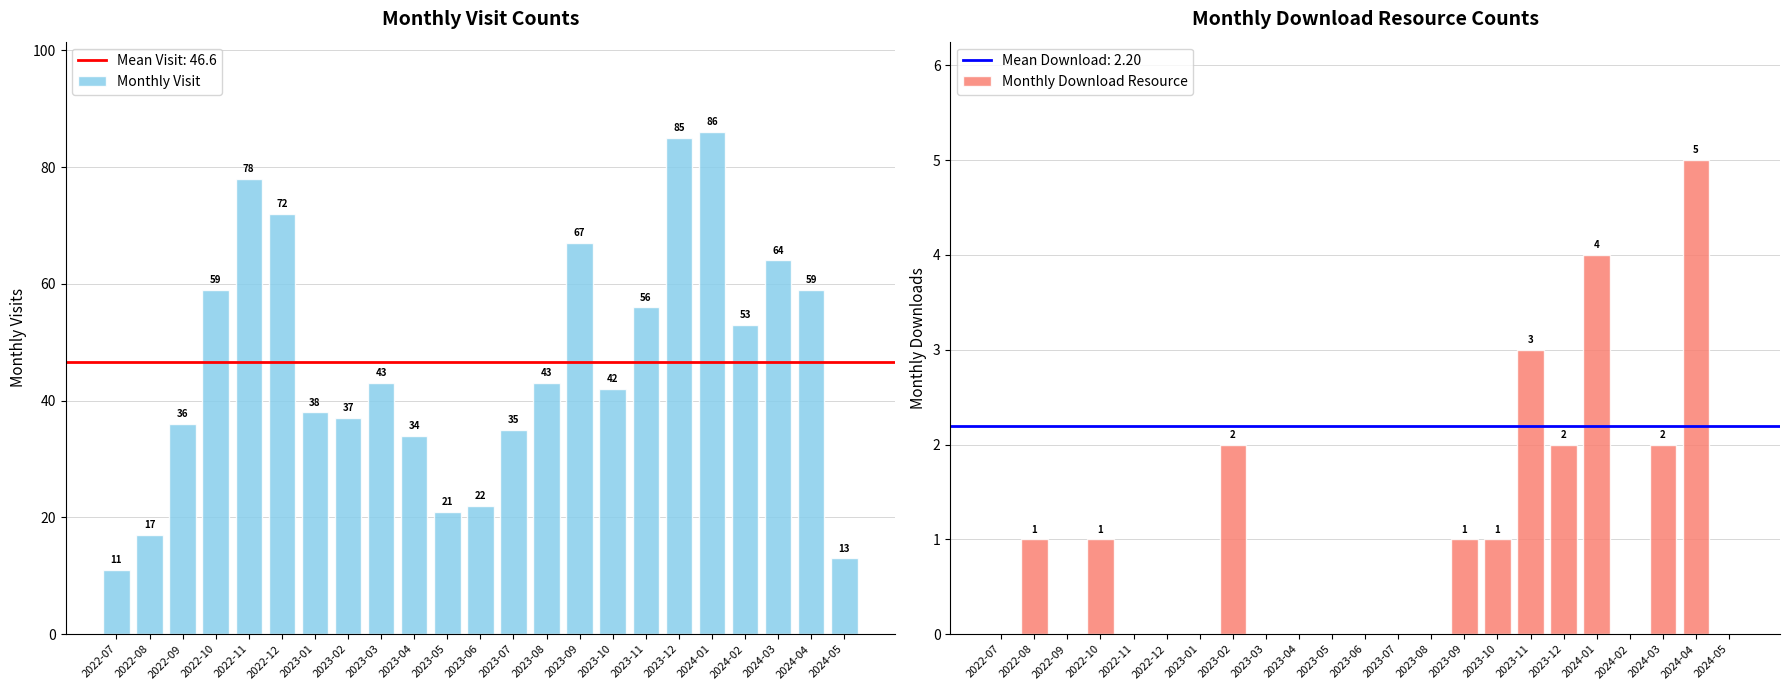

What is the label of the 2nd bar from the right?

2024-04